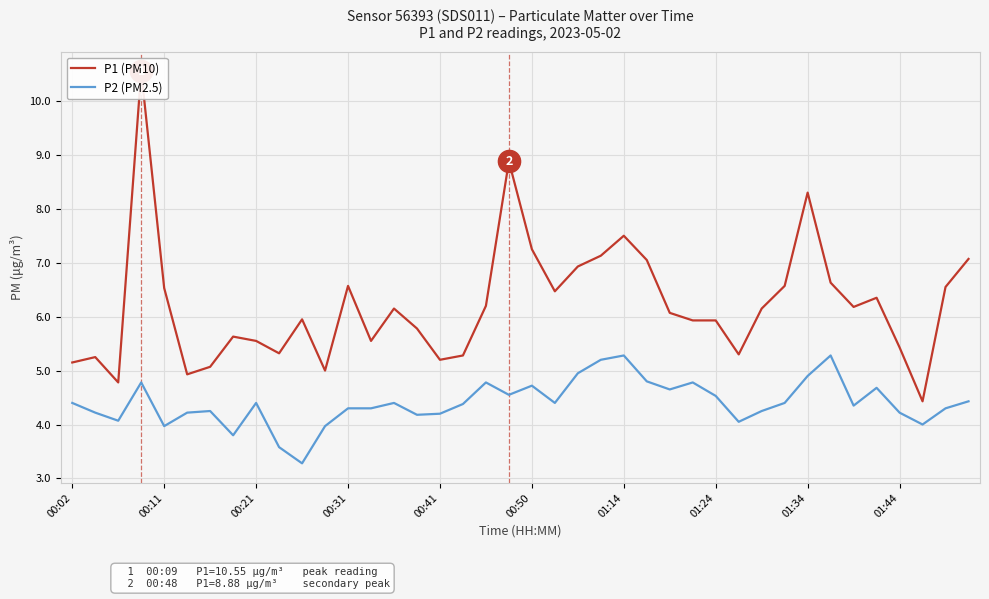

What is the highest value of the P2 (PM2.5) series?

5.3